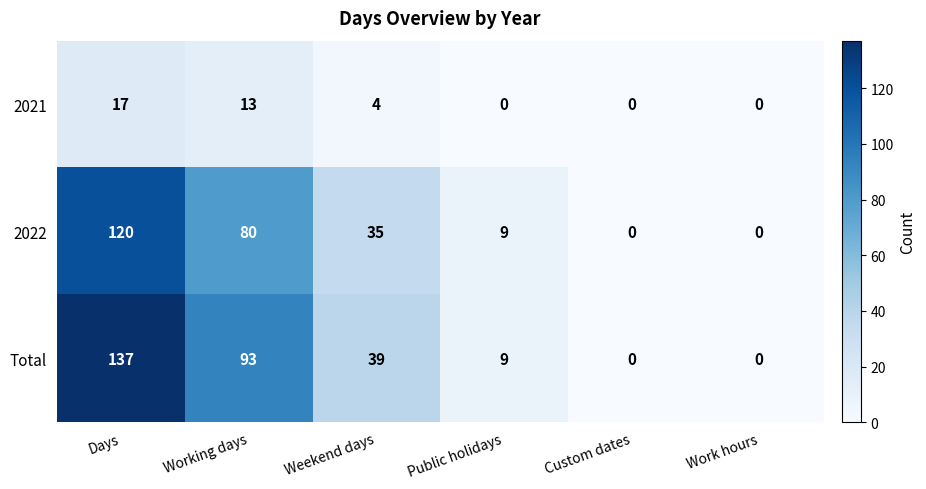

Between Days and Weekend days, which series saw the biggest shift?

Total